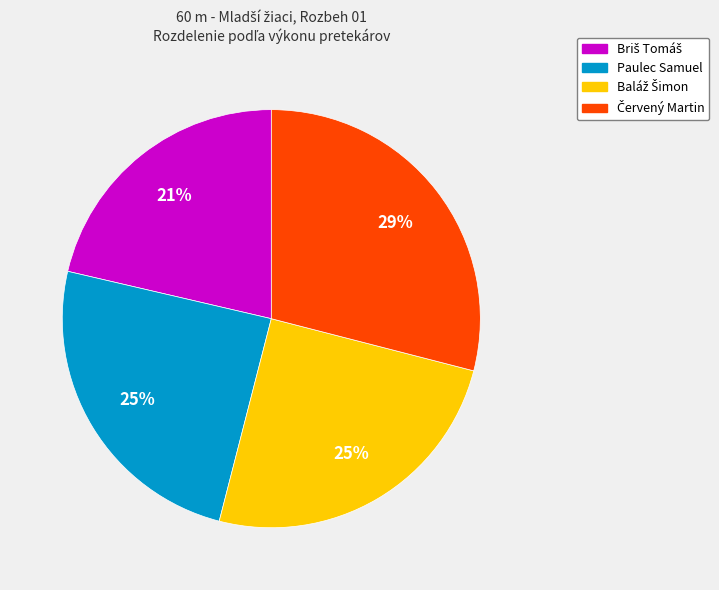

How many segments does this pie chart have?

4